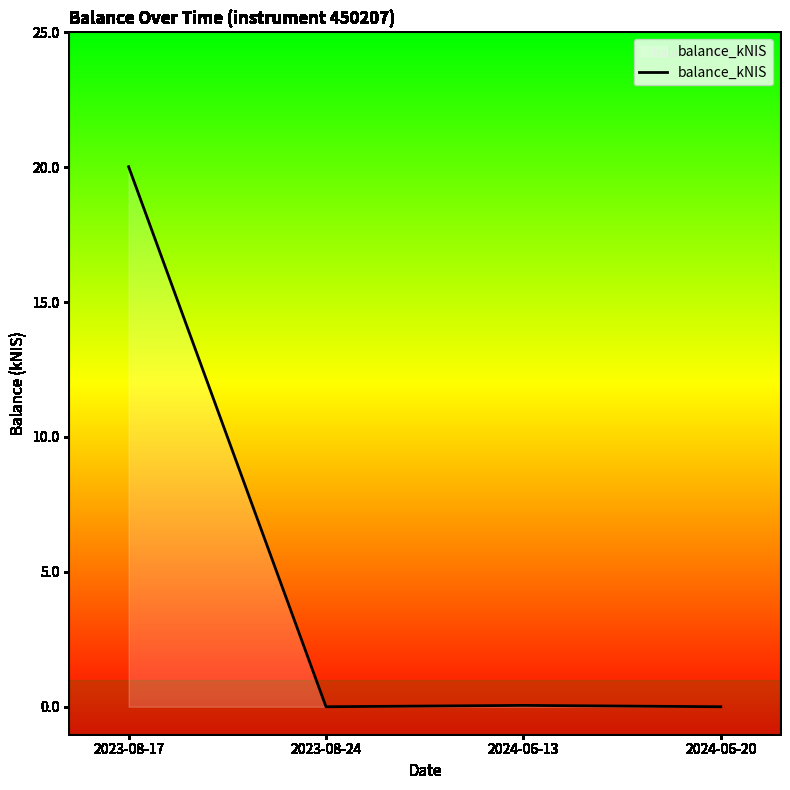

The value at 2024-06-20 is 0.0. True or false?

True